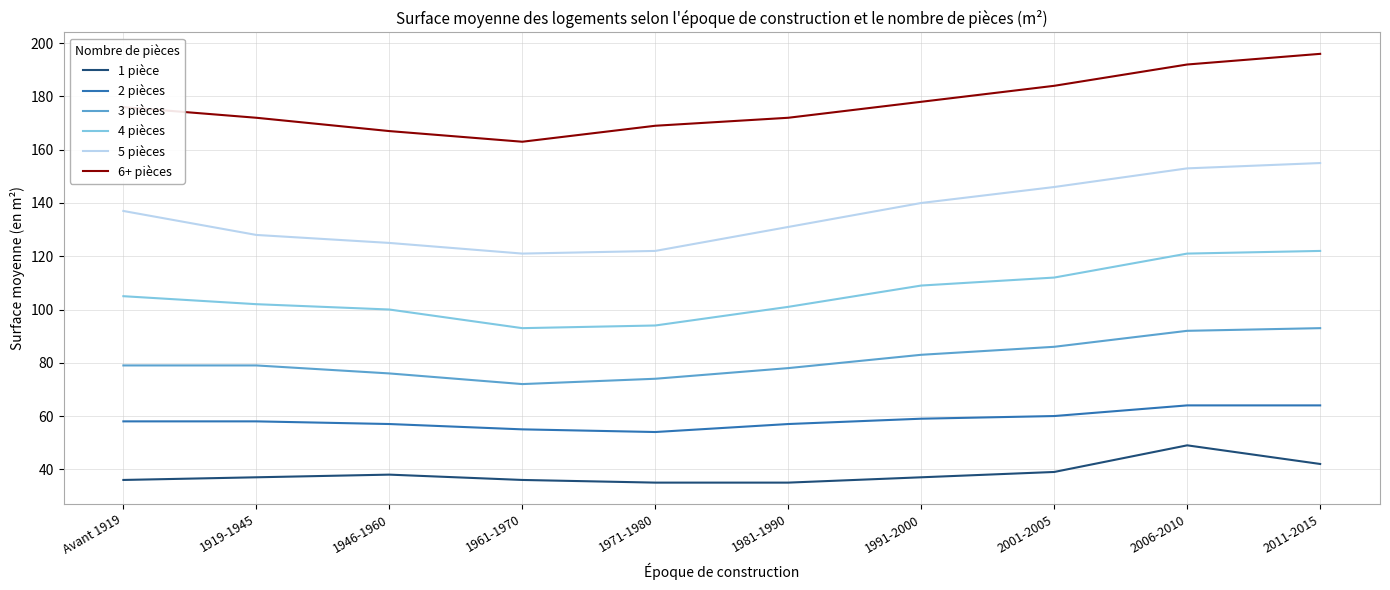

What is the difference between the 1 pièce values at 2006-2010 and 2011-2015?

7